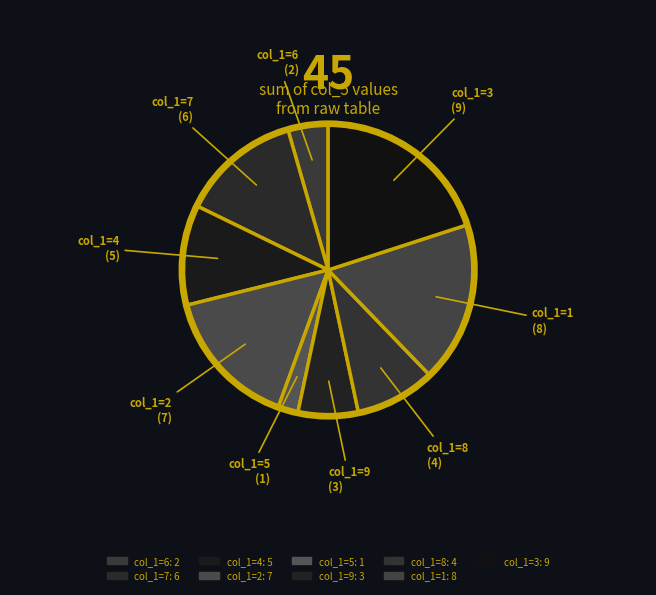

How many segments does this pie chart have?

9